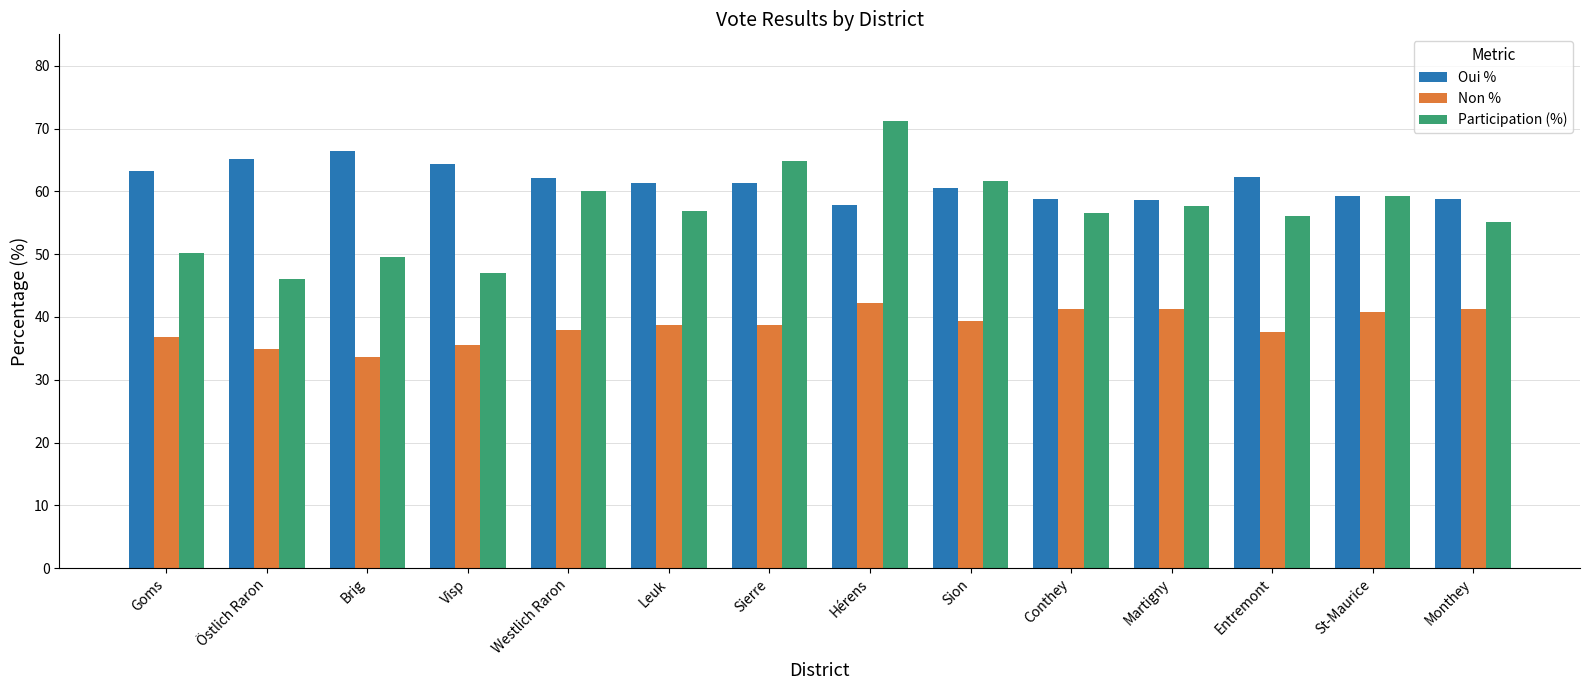

What is the spread (max minus min) of values at Entremont?

24.7